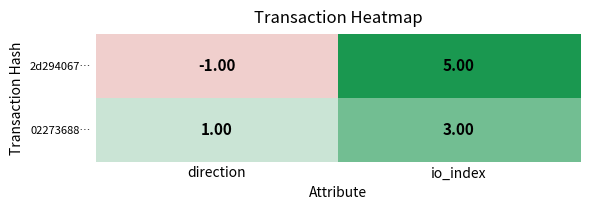

At which category is the sum across all series the highest?

io_index